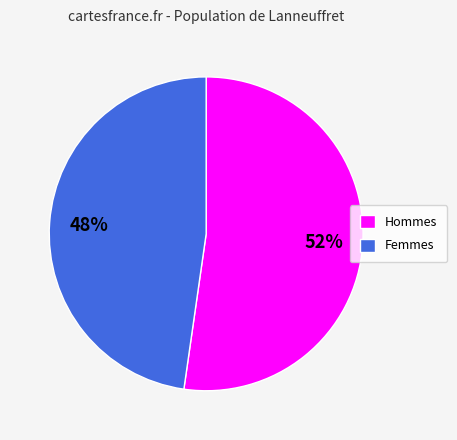

How many segments does this pie chart have?

2